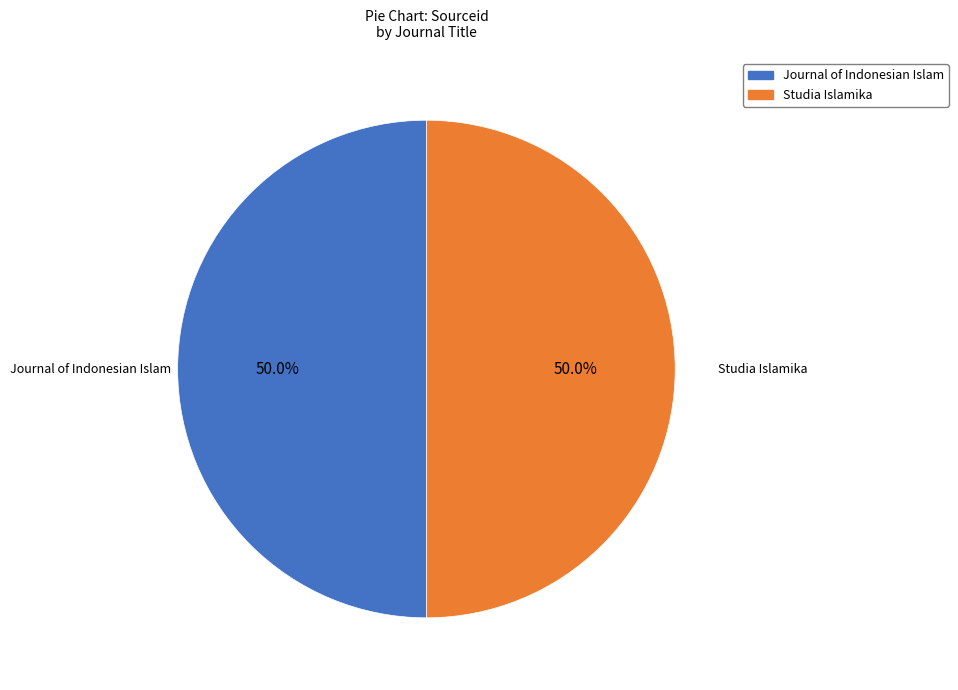

What is the ratio of the value at Studia Islamika to the value at Journal of Indonesian Islam?

1.0